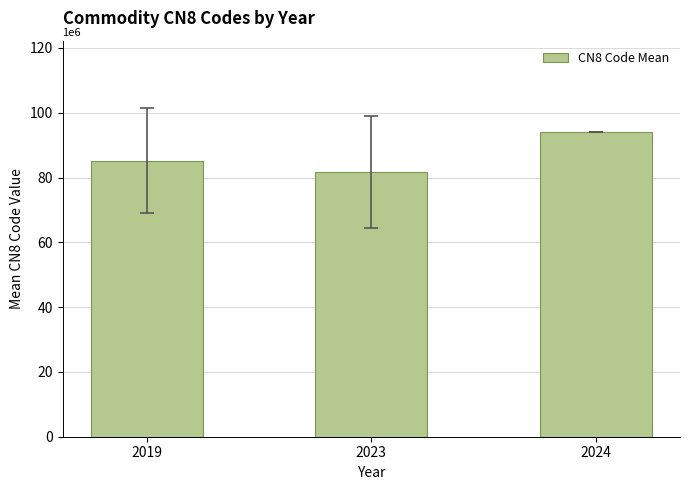

The value at 2023 is 81694676.7. True or false?

True